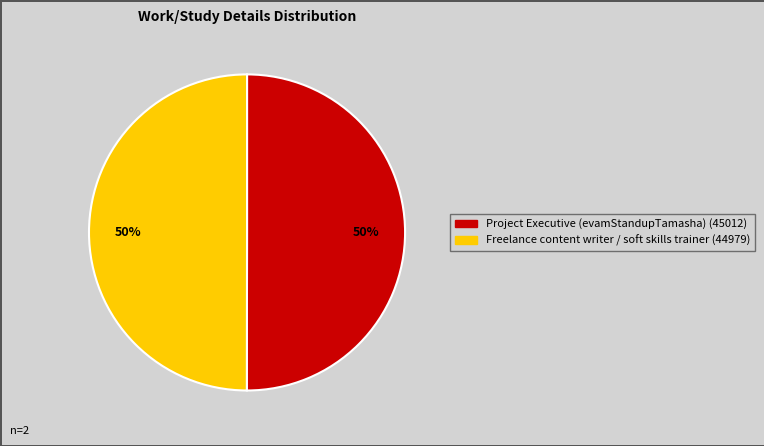

To the nearest percent, what percentage of the pie is Project Executive (evamStandupTamasha)?

50%